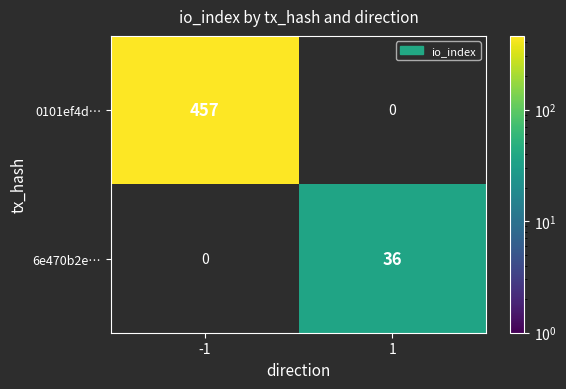

Is the value of 0101ef4d… at -1 greater than the value of 6e470b2e… at 1?

Yes